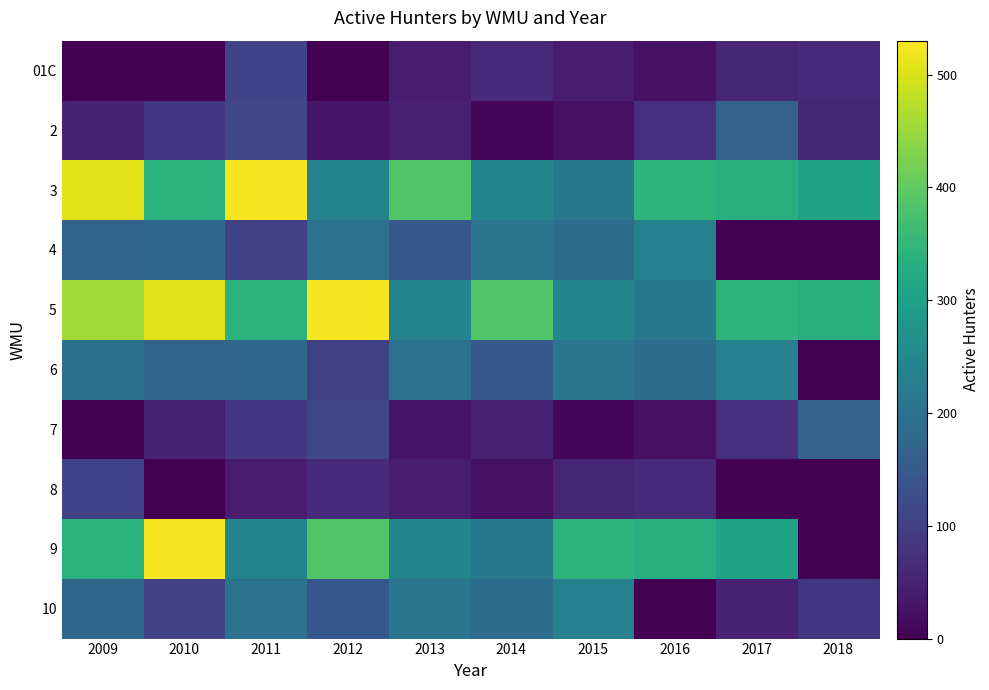

Reading left to right, transcribe all the data shown in this chart.

01C: 2009=0	2010=0	2011=107	2012=0	2013=41	2014=65	2015=40	2016=23	2017=56	2018=66
2: 2009=51	2010=86	2011=113	2012=30	2013=48	2014=9	2015=24	2016=72	2017=167	2018=57
3: 2009=506	2010=339	2011=523	2012=238	2013=386	2014=244	2015=214	2016=345	2017=335	2018=305
4: 2009=169	2010=180	2011=102	2012=198	2013=145	2014=209	2015=188	2016=230	2017=0	2018=0
5: 2009=457	2010=506	2011=339	2012=523	2013=238	2014=386	2015=244	2016=214	2017=345	2018=335
6: 2009=194	2010=169	2011=180	2012=102	2013=198	2014=145	2015=209	2016=188	2017=230	2018=0
7: 2009=0	2010=51	2011=86	2012=113	2013=30	2014=48	2015=9	2016=24	2017=72	2018=167
8: 2009=107	2010=0	2011=41	2012=65	2013=40	2014=23	2015=56	2016=66	2017=0	2018=0
9: 2009=339	2010=523	2011=238	2012=386	2013=244	2014=214	2015=345	2016=335	2017=305	2018=0
10: 2009=180	2010=102	2011=198	2012=145	2013=209	2014=188	2015=230	2016=0	2017=51	2018=86